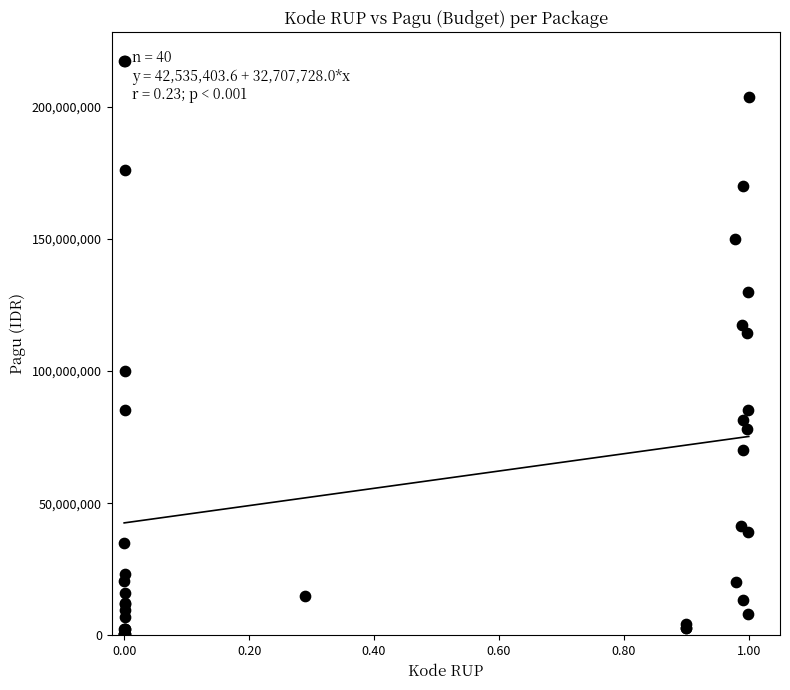

What Y value in the scatter plot is closest to 108830000?

114296000